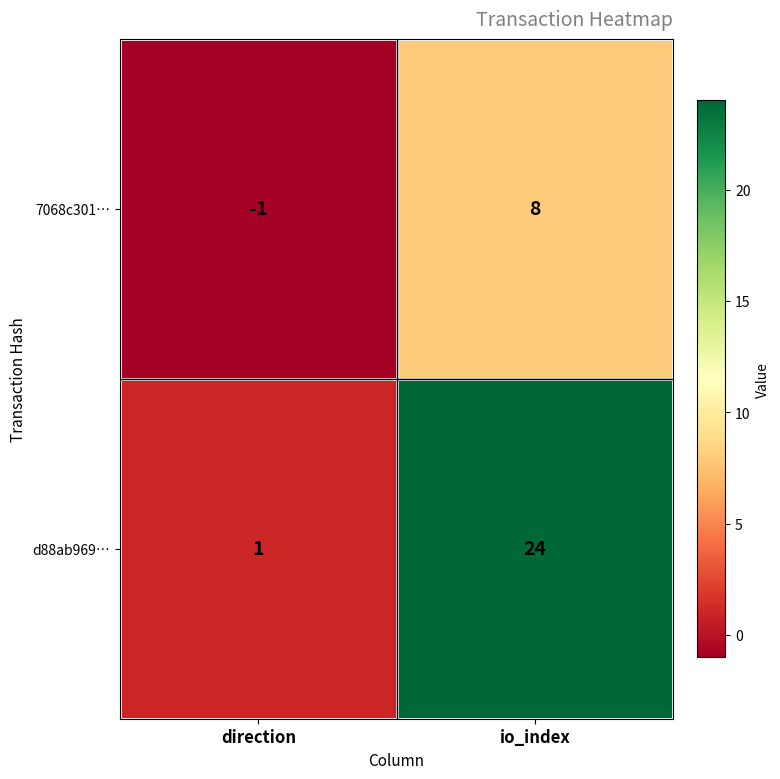

Where is d88ab969… nearest to the value 12?

direction